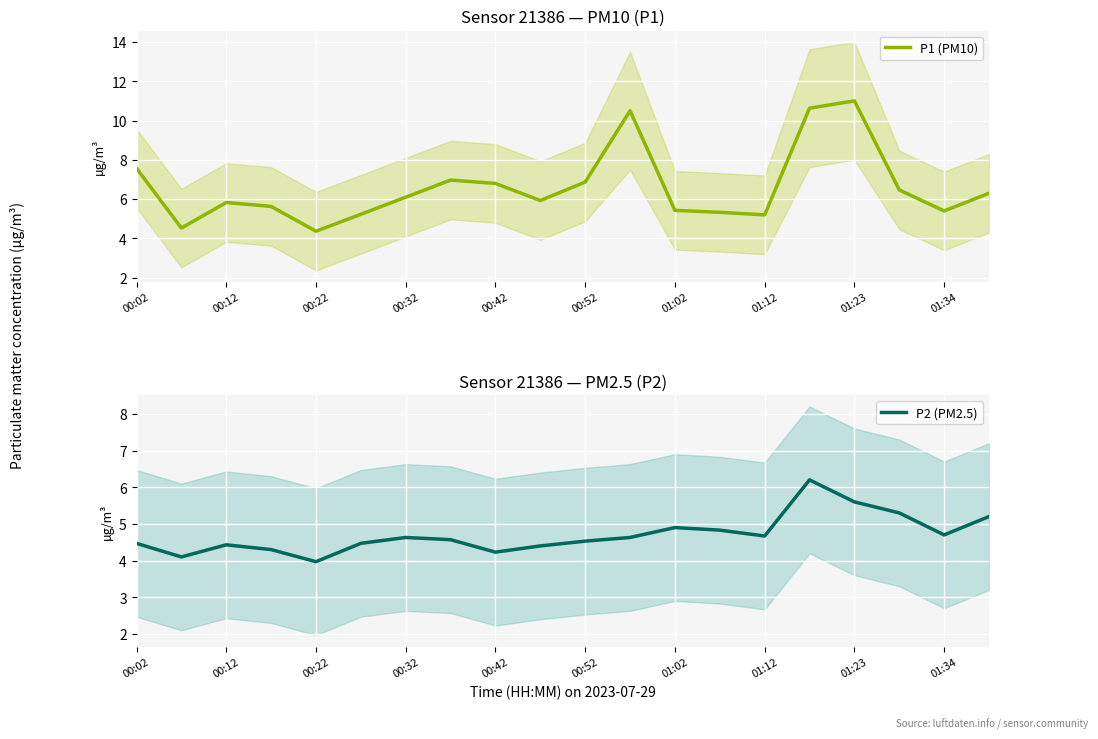

At which category is the sum across all series the highest?

15